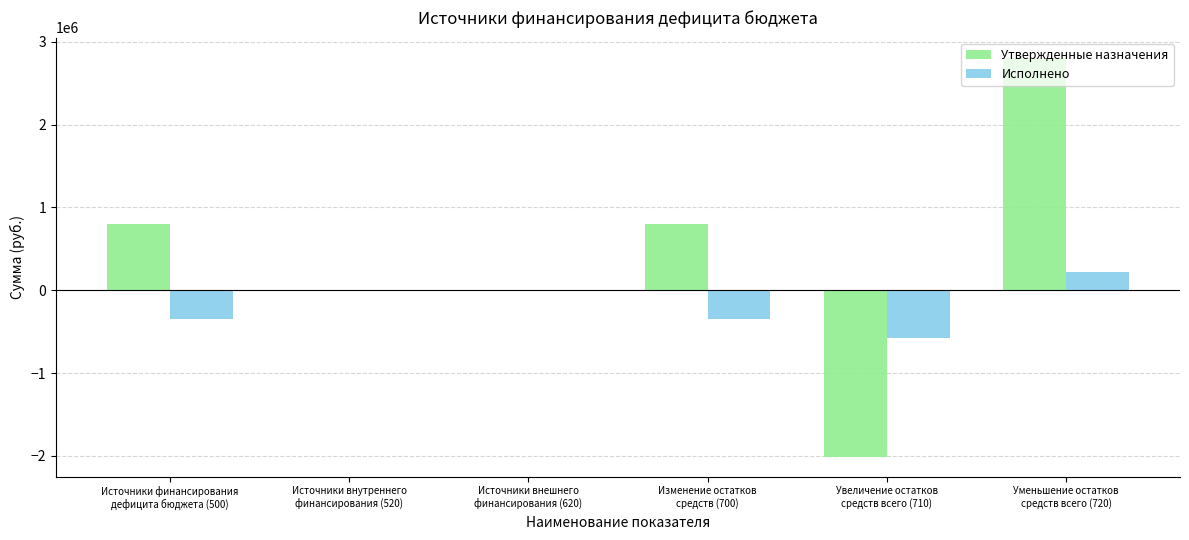

How many data points does each series have?

6